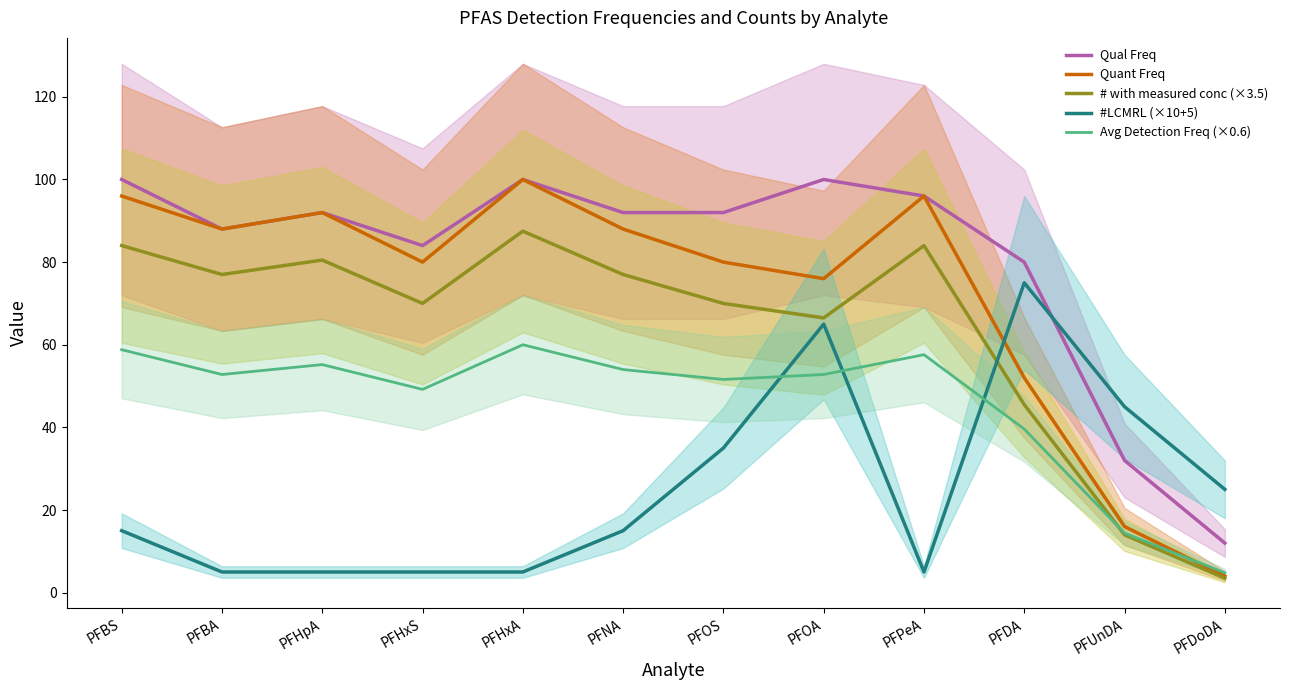

Where do #LCMRL (×10+5) and Quant Freq first cross each other?

PFPeA and PFDA